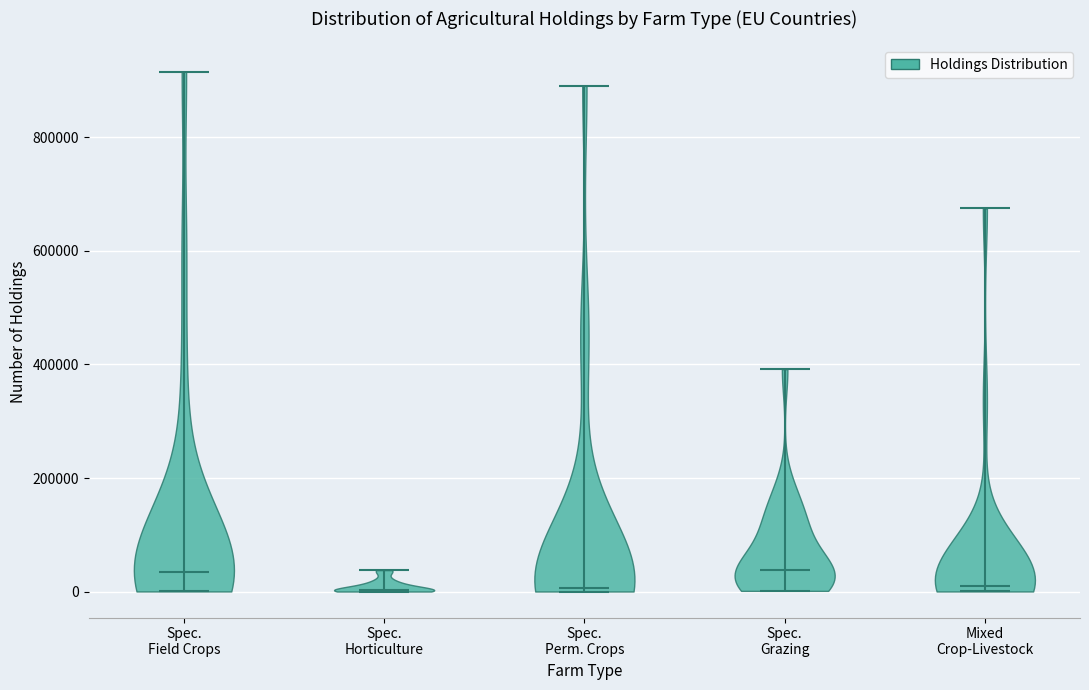

Where does the median line of the violin for Spec. Perm. Crops sit on the y-axis? The values are not printed on the chart, so give them approximately, as read against the axis.

0